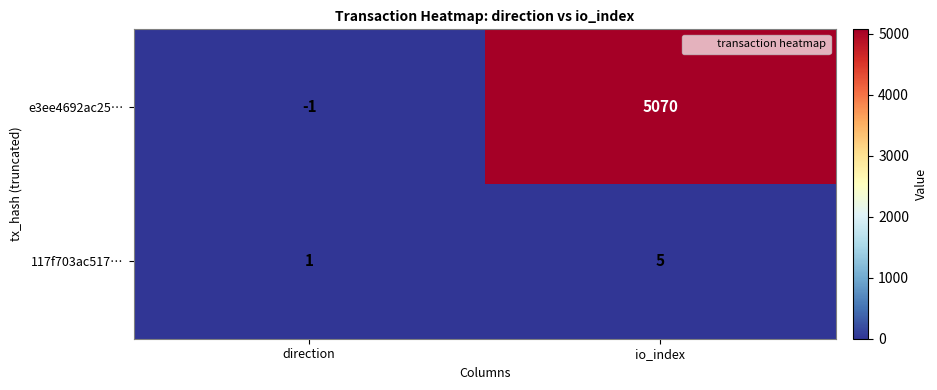

Reading left to right, transcribe all the data shown in this chart.

e3ee4692ac25…: direction=-1	io_index=5070
117f703ac517…: direction=1	io_index=5